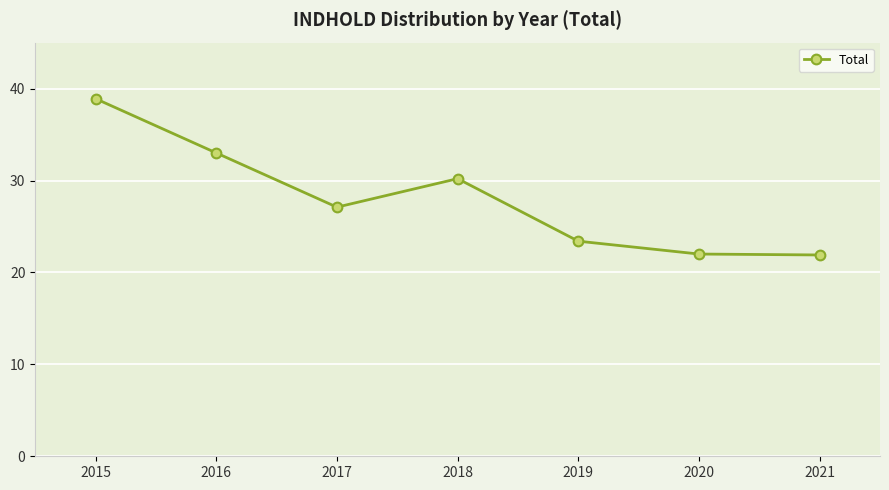

What is the value of the 3rd point from the left?

27.1